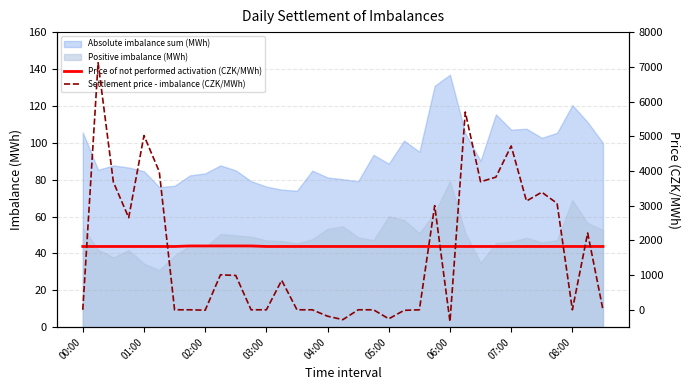

Count the number of categories in the chart.

35